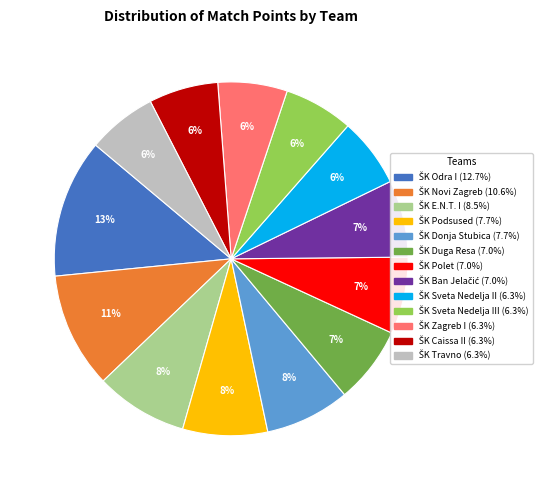

Is there a majority slice in this chart?

No